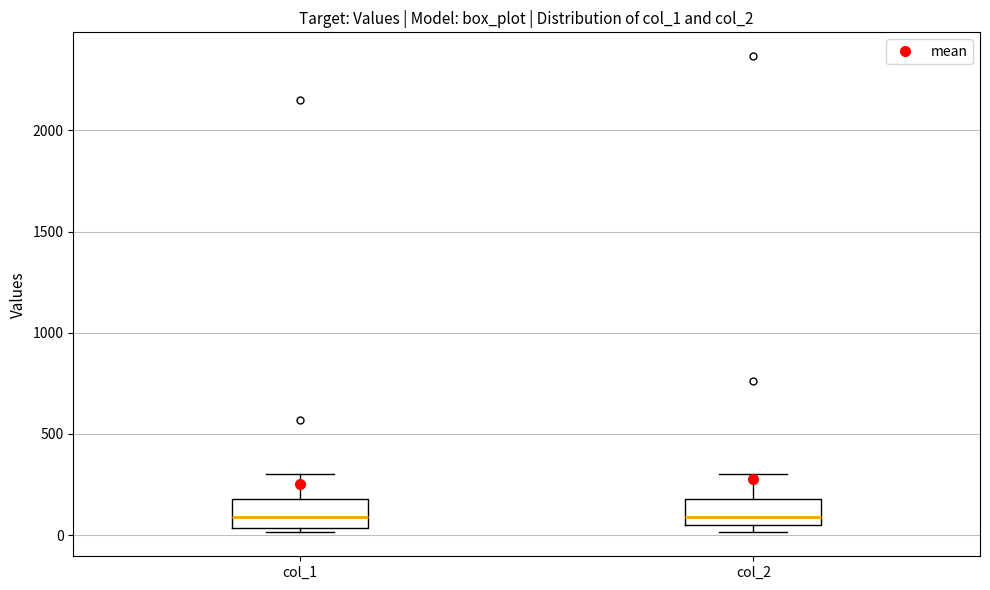

Reading left to right, transcribe this box plot: for each box, give where its median line is, the range the box spans, and where its two whiskers end, as read against the y-axis. The values are not printed on the chart, so give them approximately, as read against the axis.

col_1: median 100, box 50 to 200, whiskers 0 to 300
col_2: median 100, box 50 to 200, whiskers 0 to 300